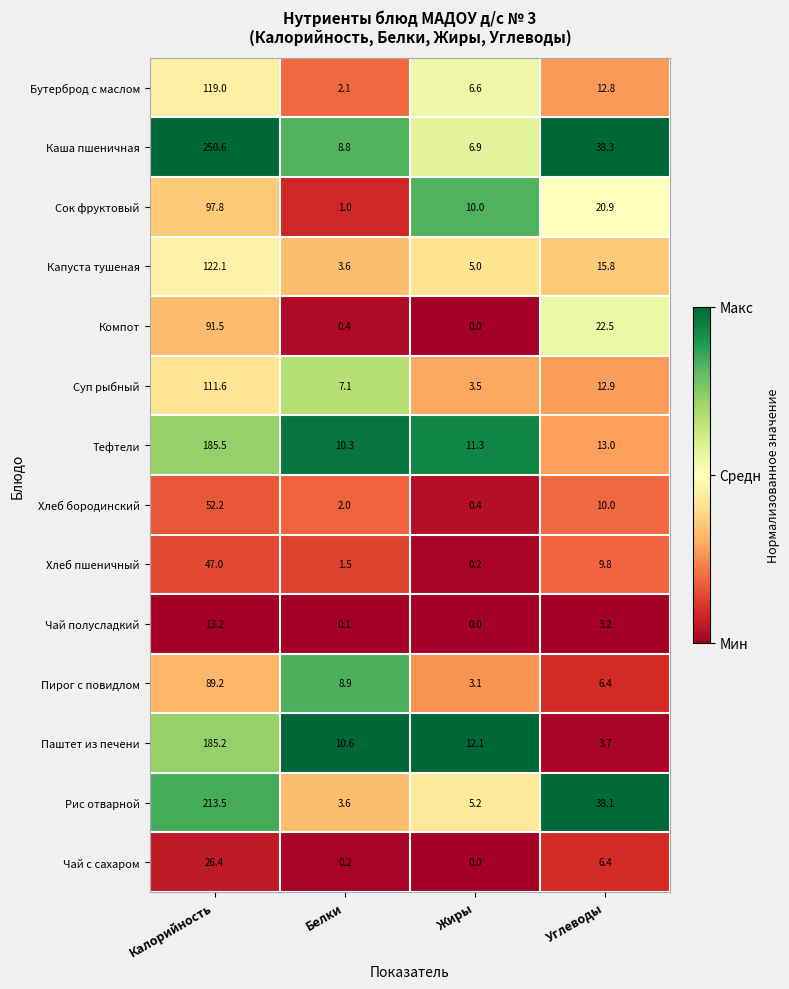

The value of Паштет из печени at Углеводы is 6.0. True or false?

False